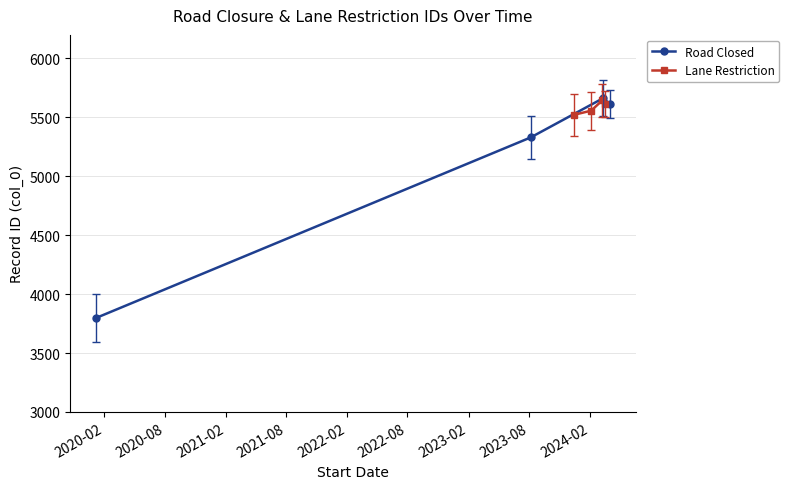

What is the value of the Road Closed point at the 2nd from the left?

5330